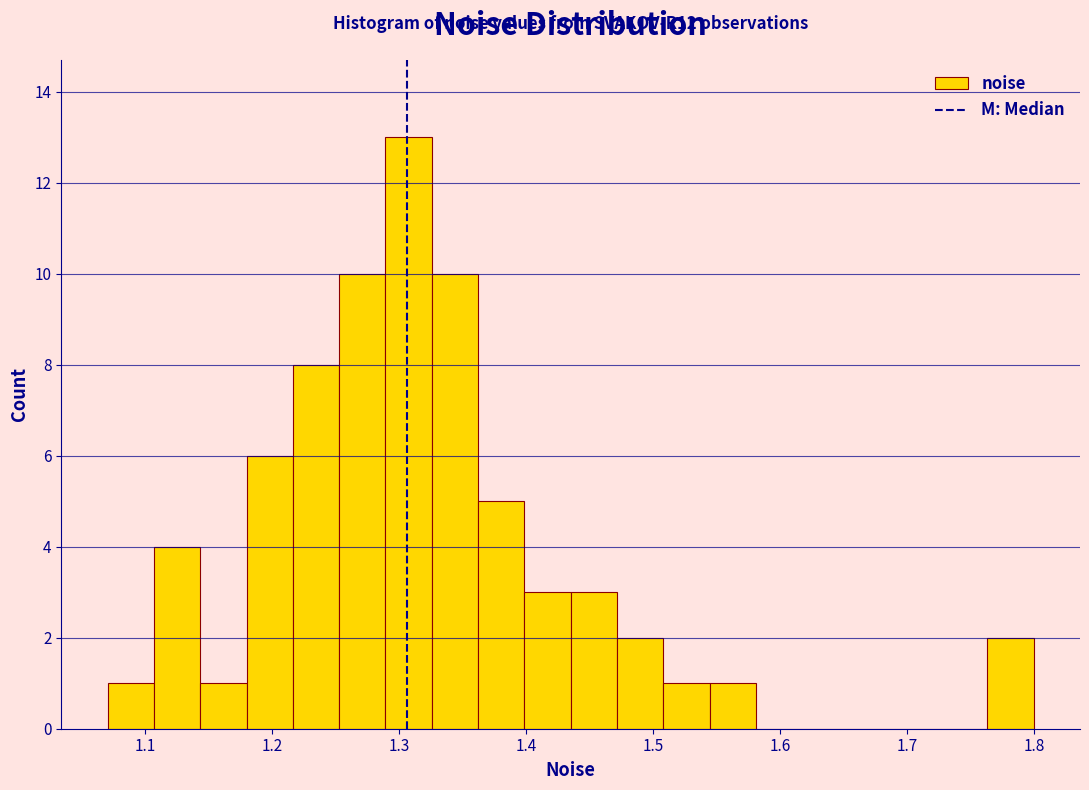

Around what value on the x-axis is the tallest bar? Give the approximate position of its centre, as read against the axis.

1.31